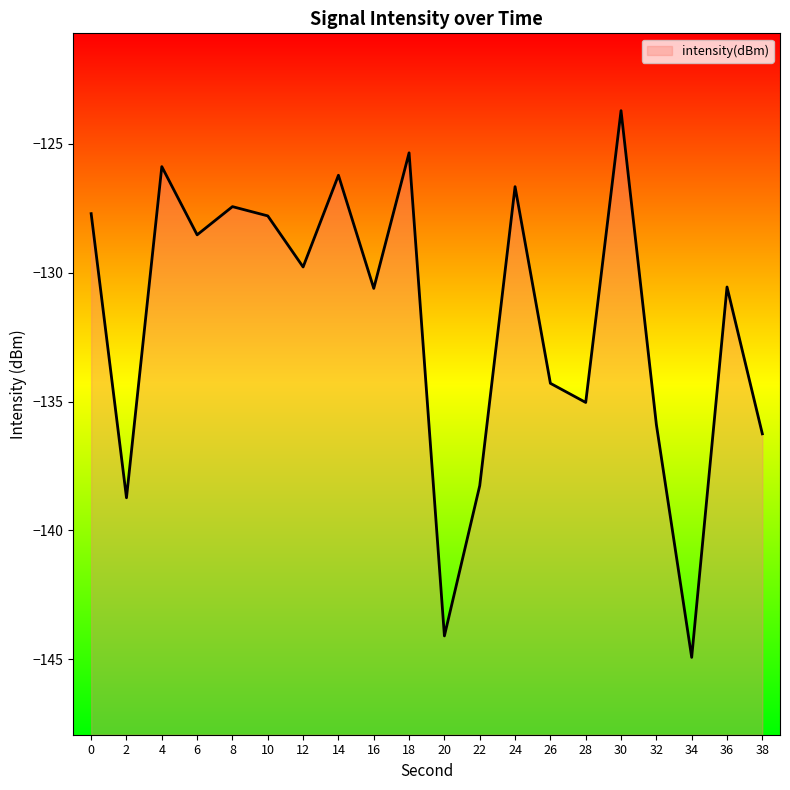

Which has a higher value, 10 or 26?

10